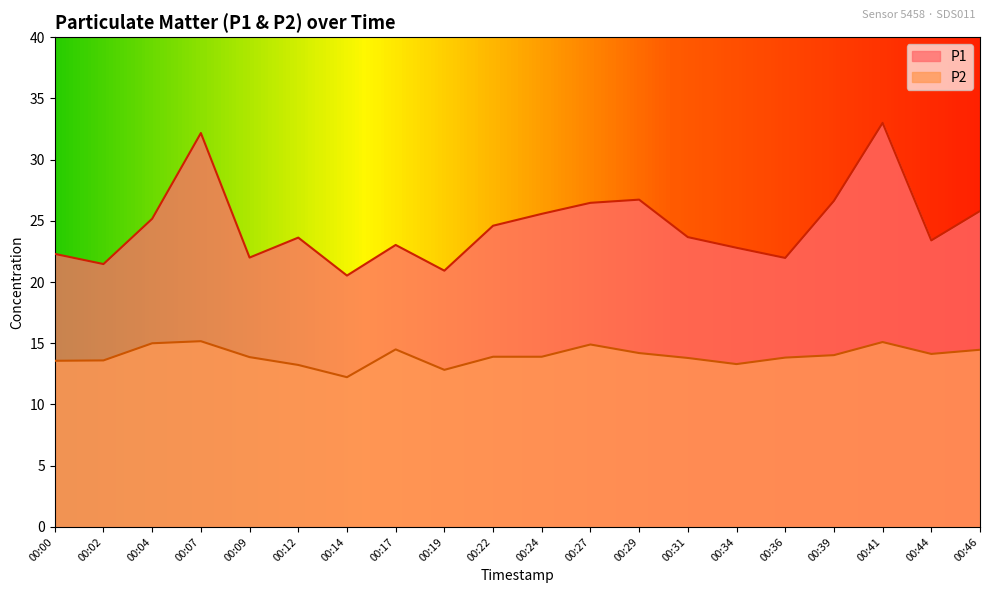

What are all the series names shown in the legend?

P1, P2